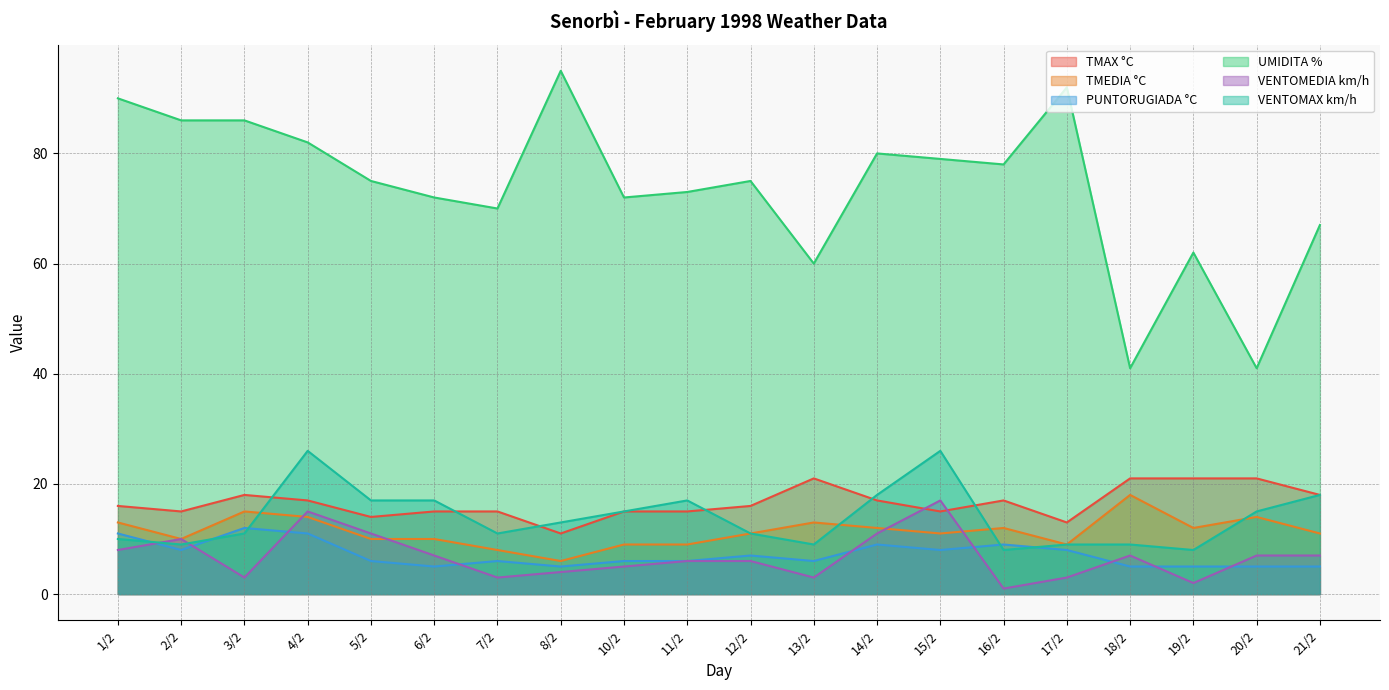

In UMIDITA %, how many points are lower than both neighbors (excluding endpoints)?

6